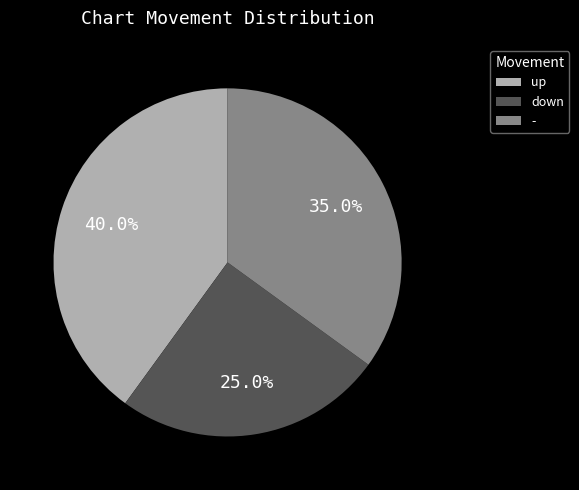

Is there any slice that represents more than half of the pie?

No